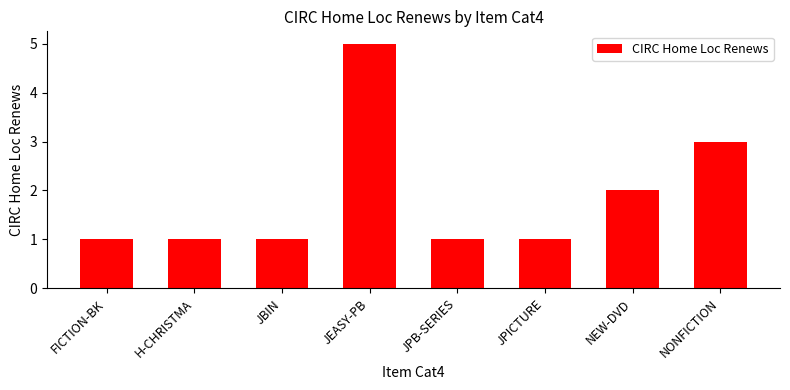

The chart shows a value of 3 at NEW-DVD. True or false?

False